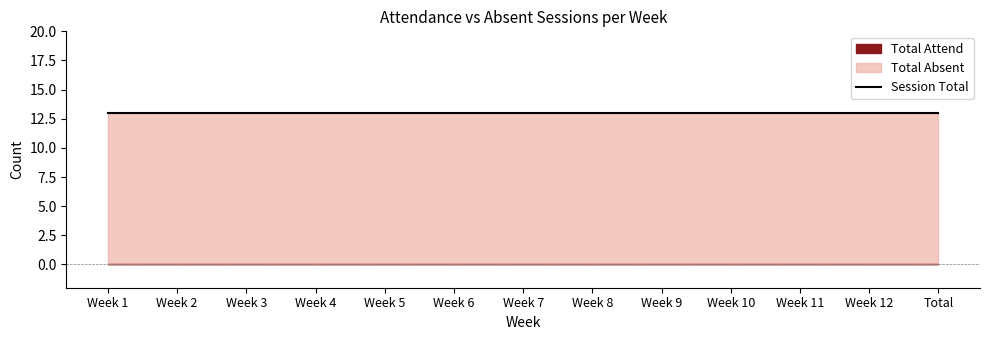

Which series has the largest total across all categories?

Total Absent